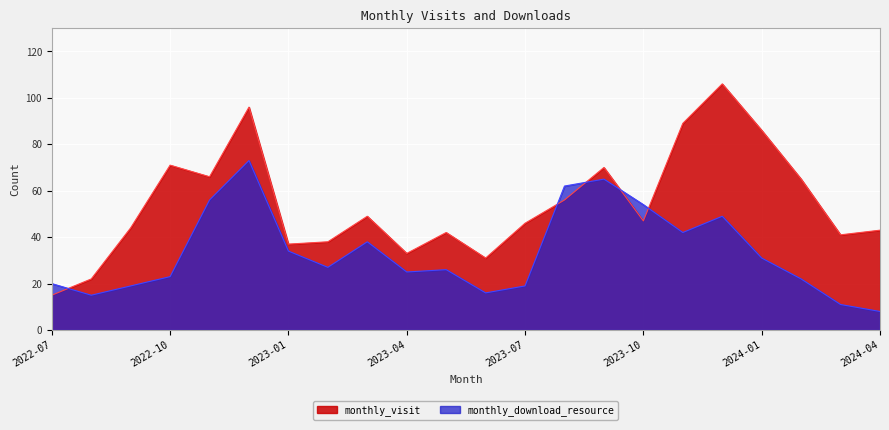

At which category does monthly_download_resource reach its first local peak?

2022-12